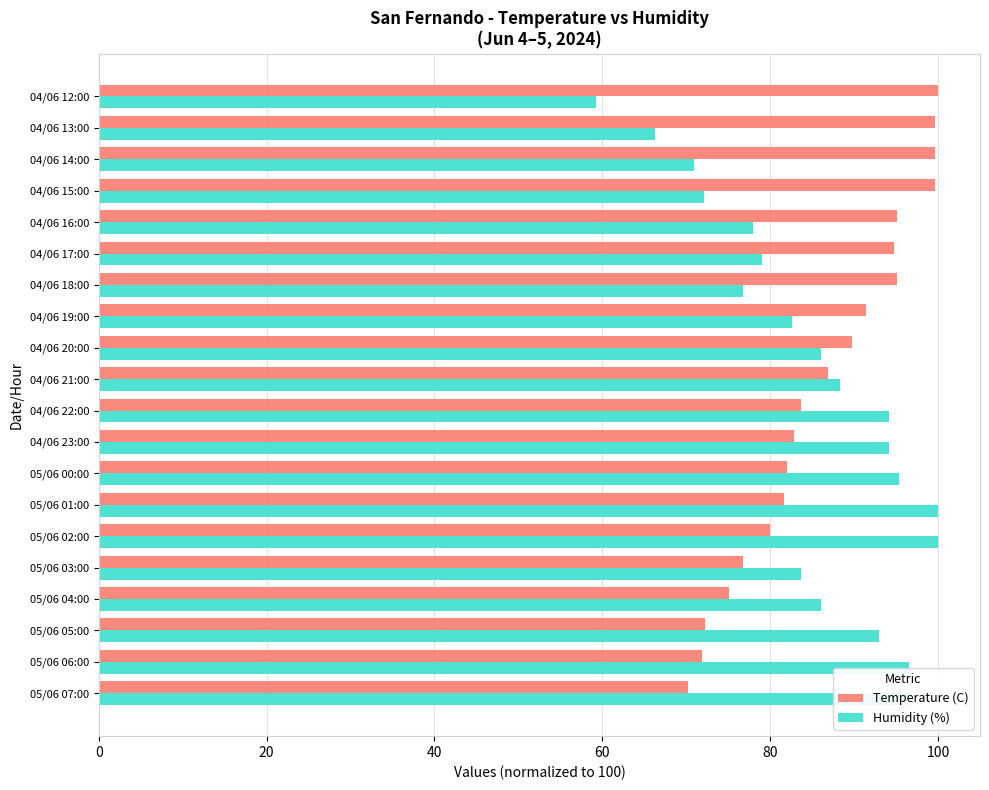

Which category has the lowest value in the Humidity (%) series?

04/06 12:00